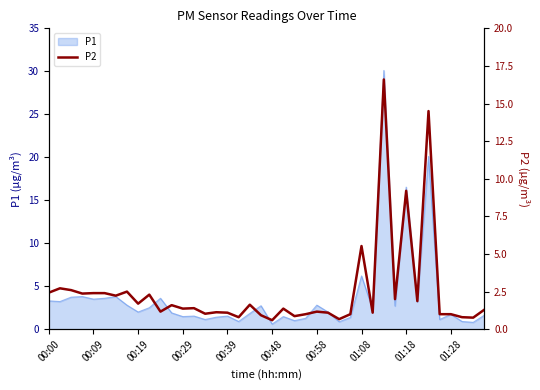

What is the highest value of the P1 series?

30.1